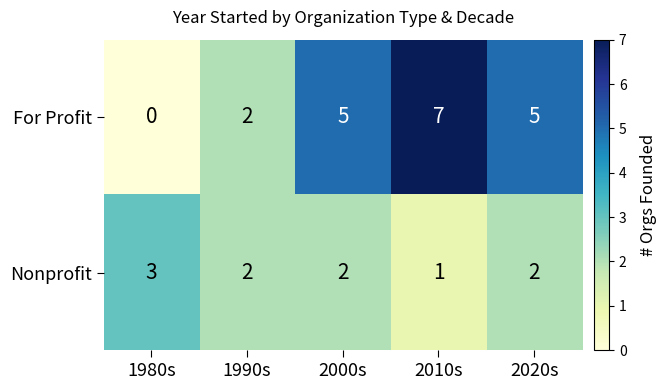

What is the average value of the For Profit series?

4